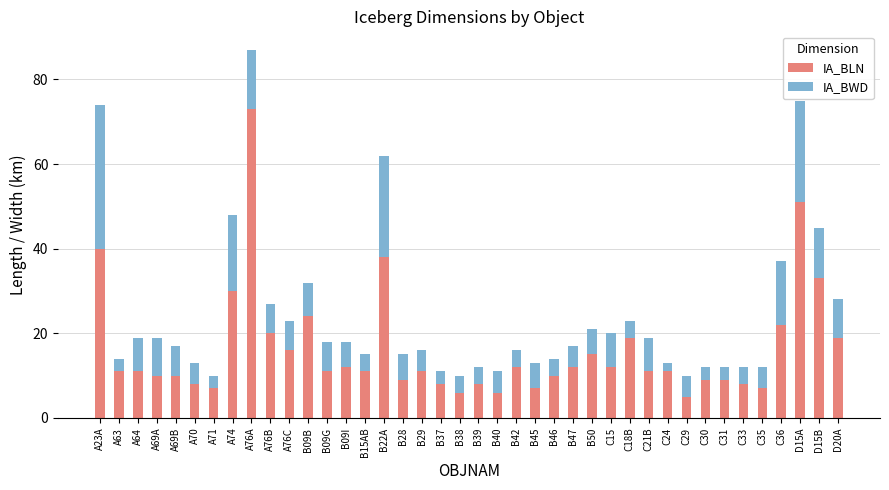

Which category has the highest value in the IA_BLN series?

A76A